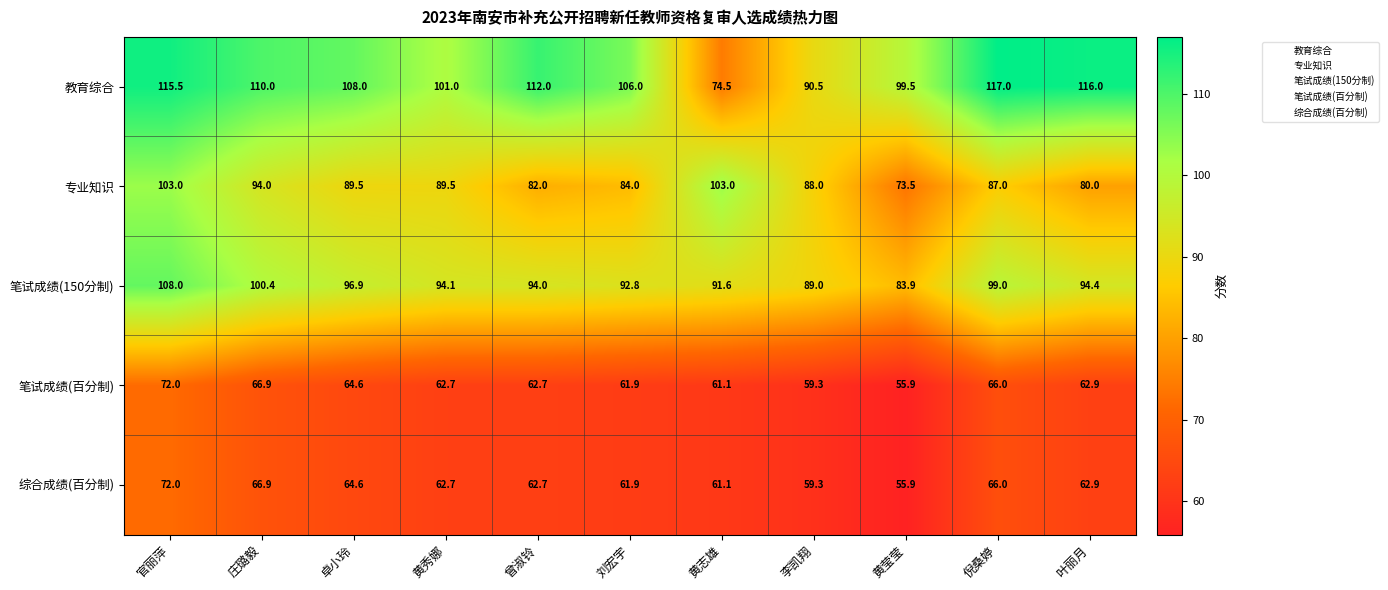

List the labels in order of 教育综合 value, smallest first.

黄志雄, 李凯翔, 黄莹莹, 黄秀娜, 刘宏宇, 卓小玲, 庄璐毅, 曾淑铃, 官丽萍, 叶丽月, 倪桑婷